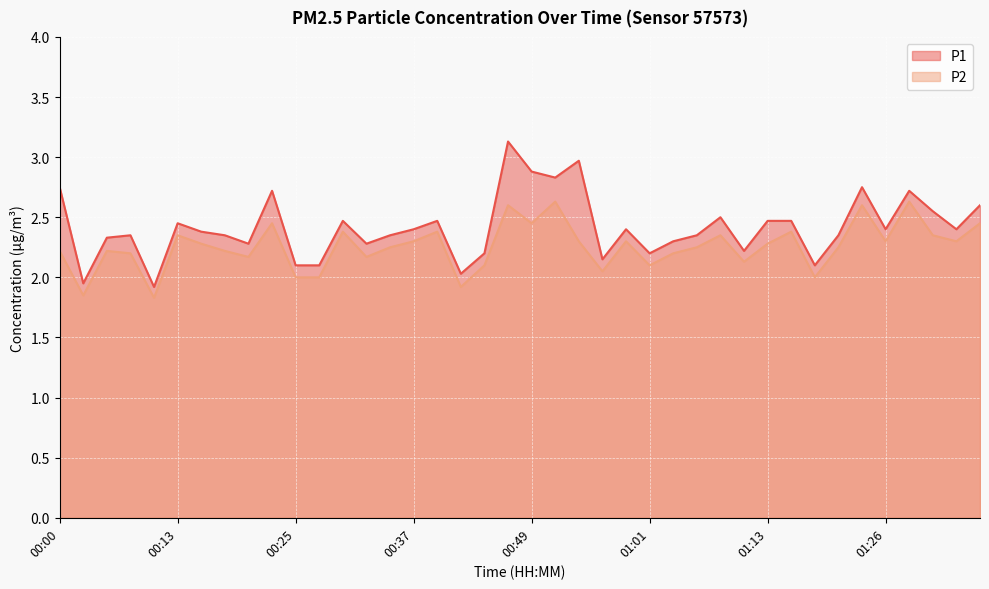

What is the label of the 21st point from the left?

00:49